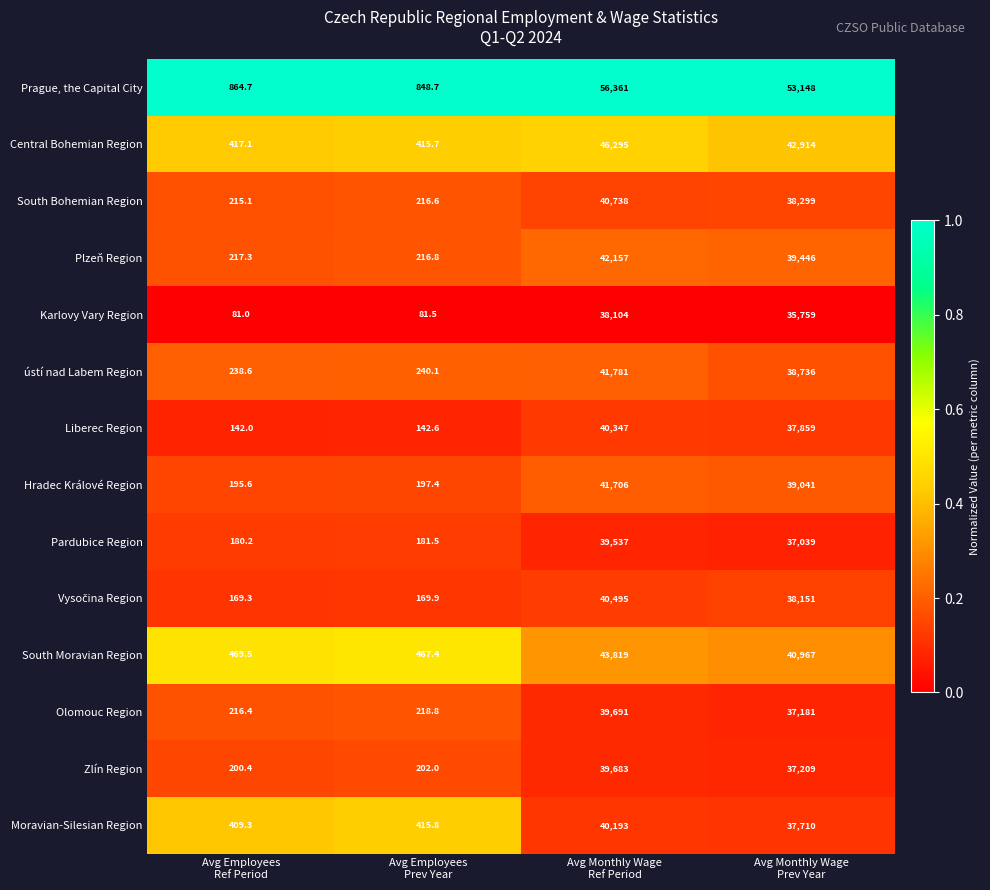

What is the maximum value shown in the chart?

56361.0